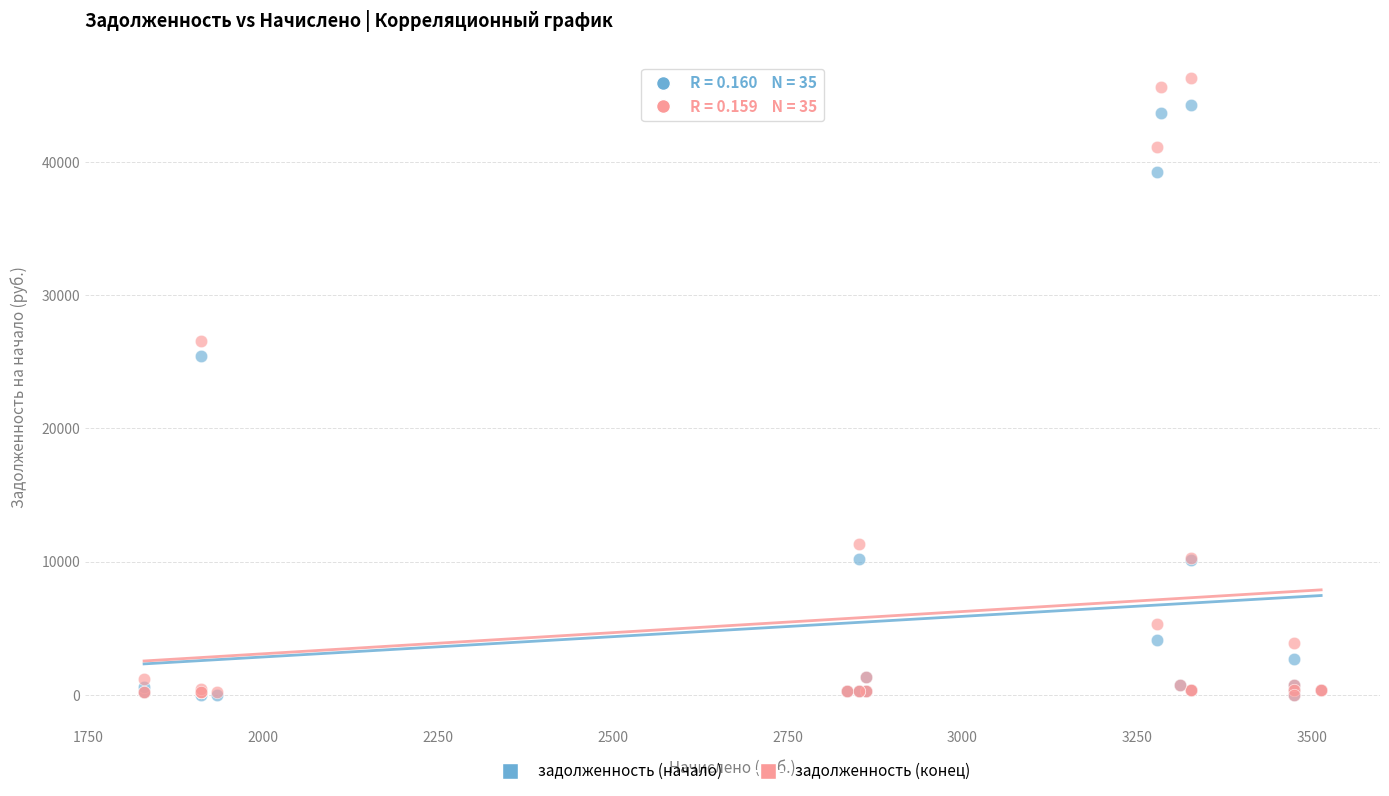

In the задолженность (начало) series, what Y value is closest to 22134?

25441.8